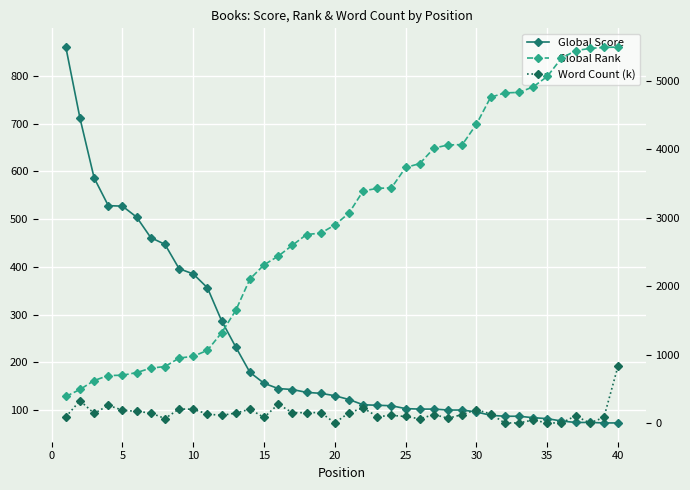

Which series has the widest spread of values?

Global Rank